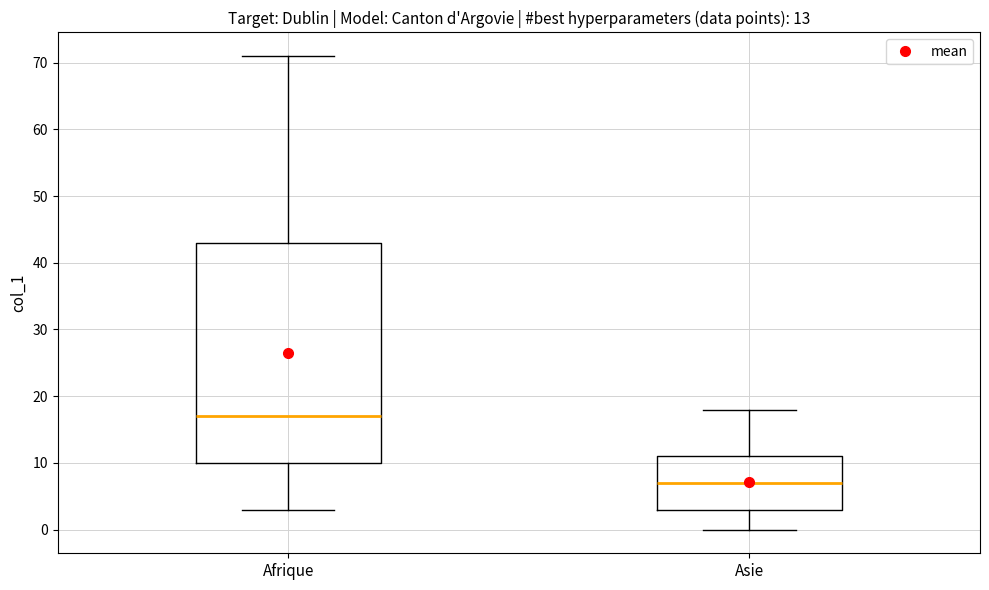

Which box has the lowest median line?

Asie